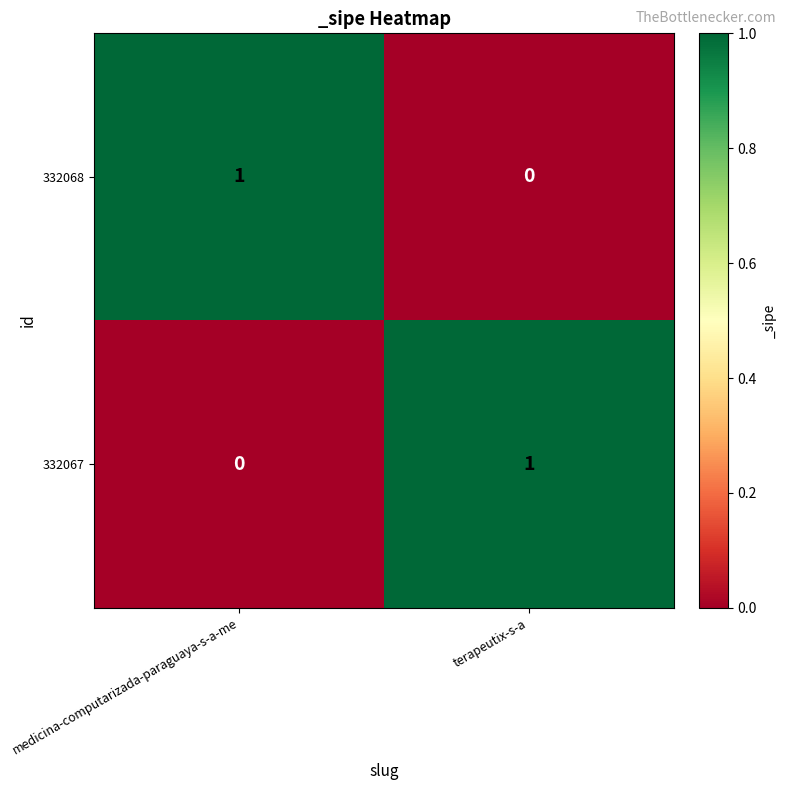

Which category has the highest value in the 332067 series?

terapeutix-s-a